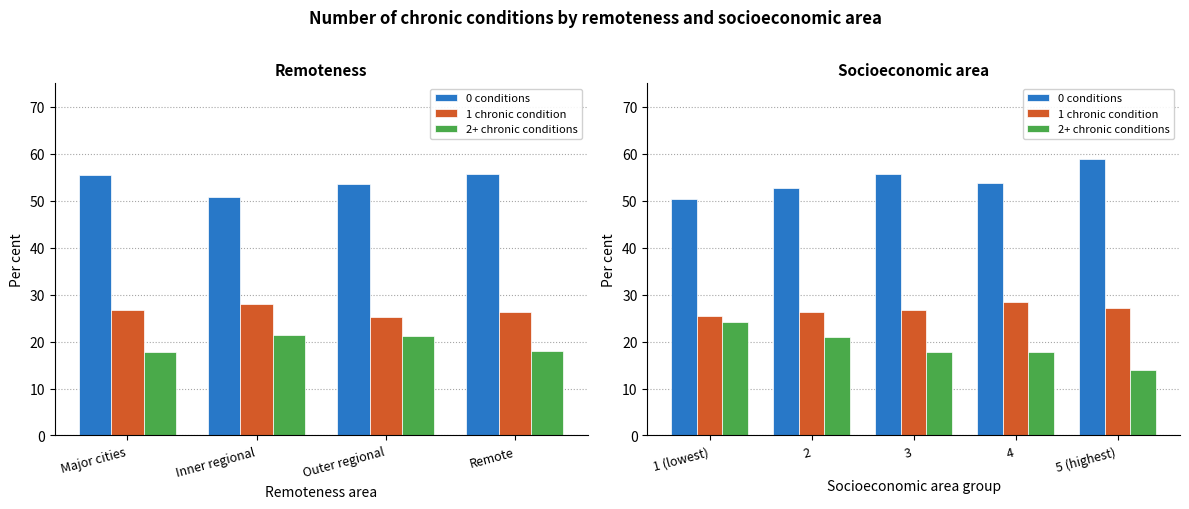

Rank the series by their average value, from lowest to highest.

2+ chronic conditions, 1 chronic condition, 0 conditions